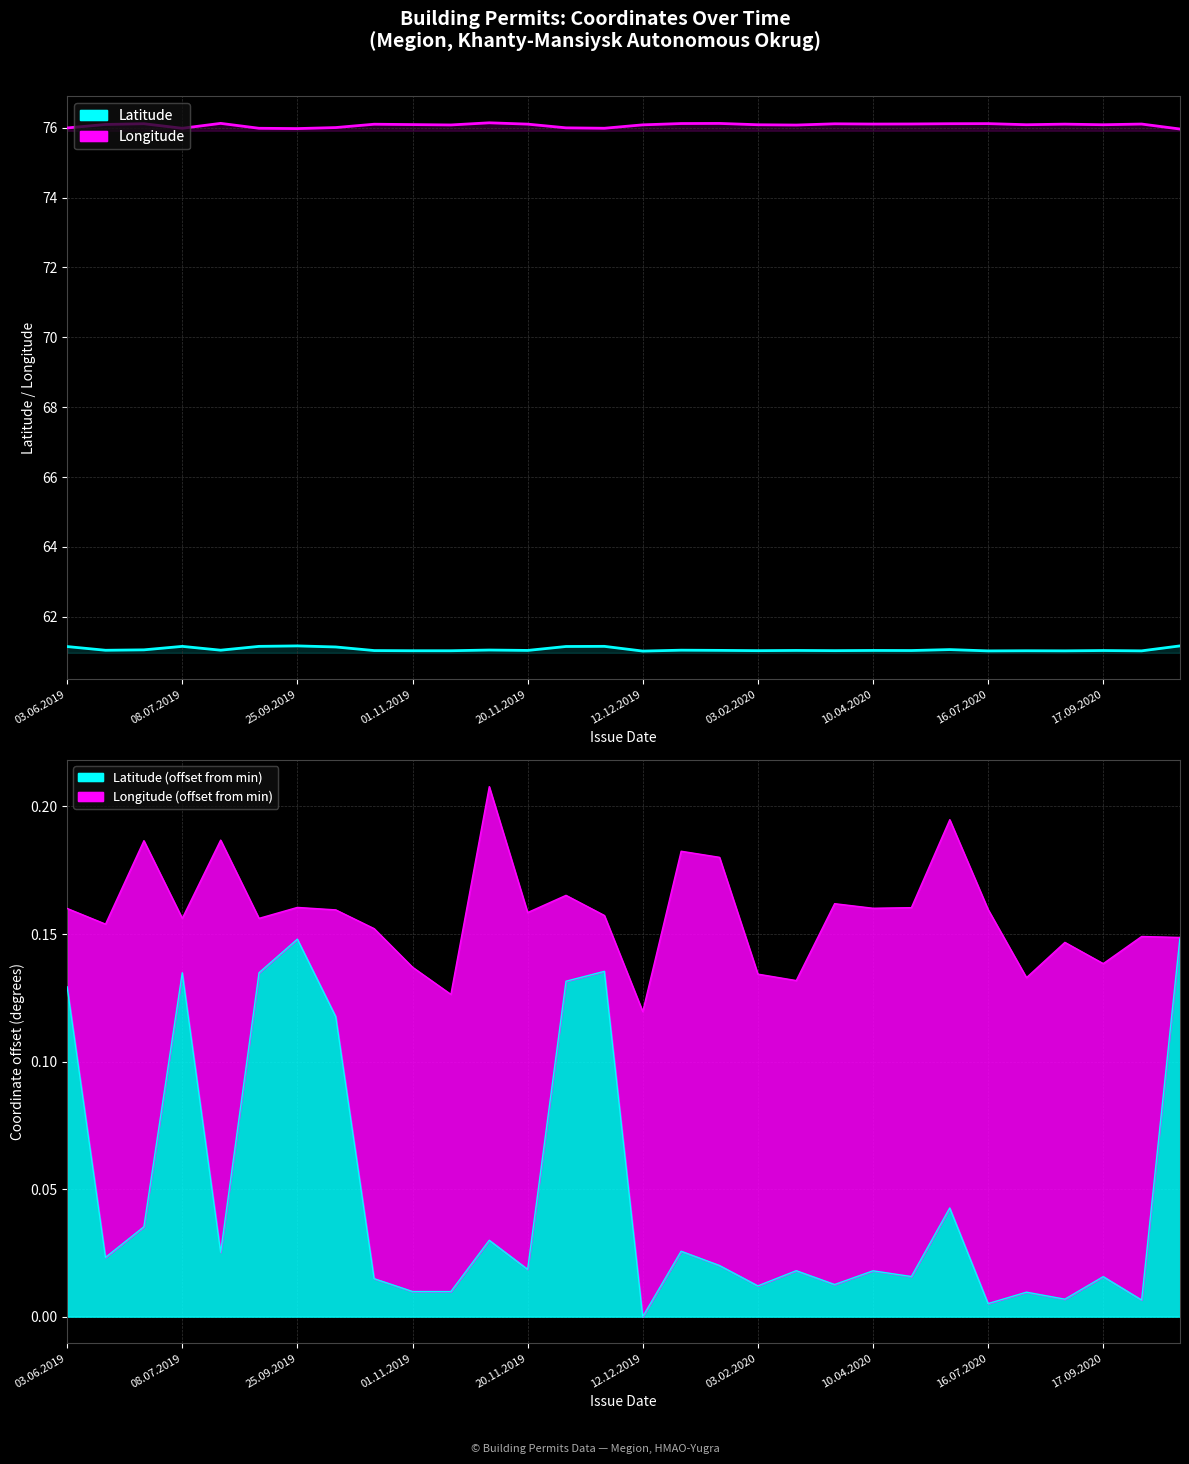

What is the spread (max minus min) of values at 12.12.2019?

15.1